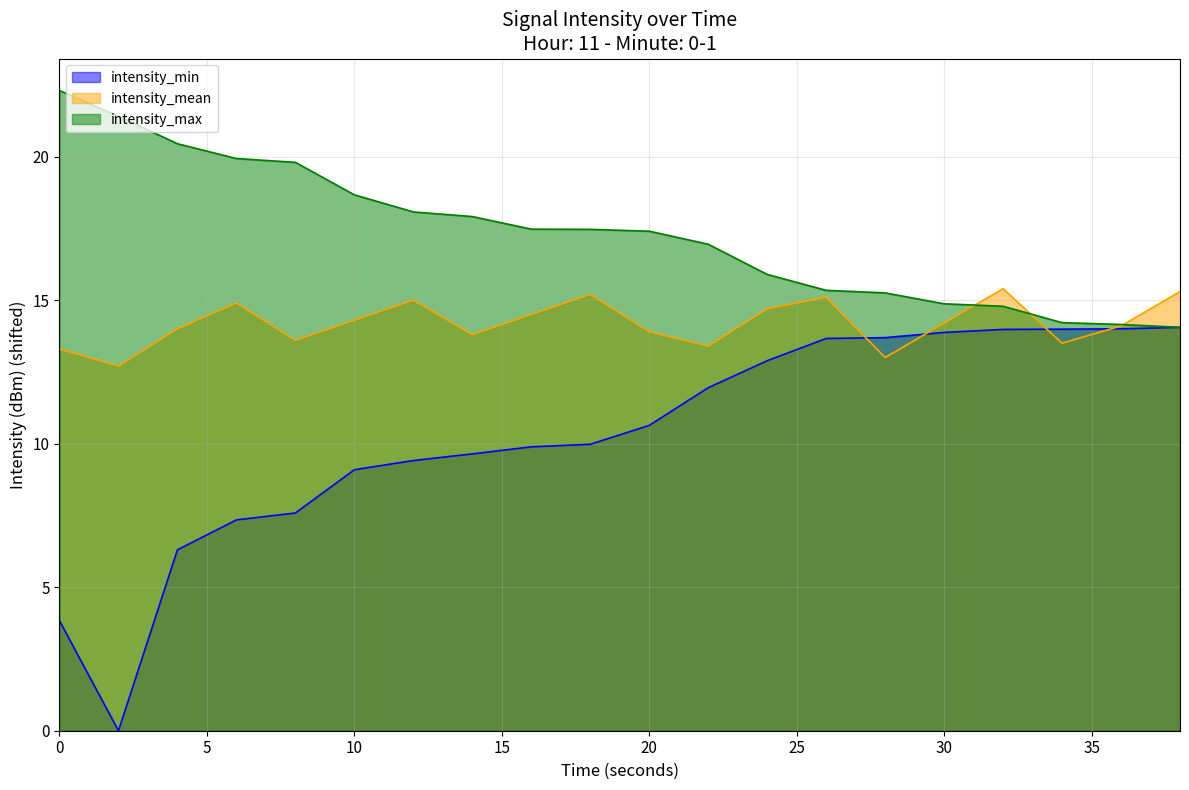

At which label is intensity_min closest to 7?

6